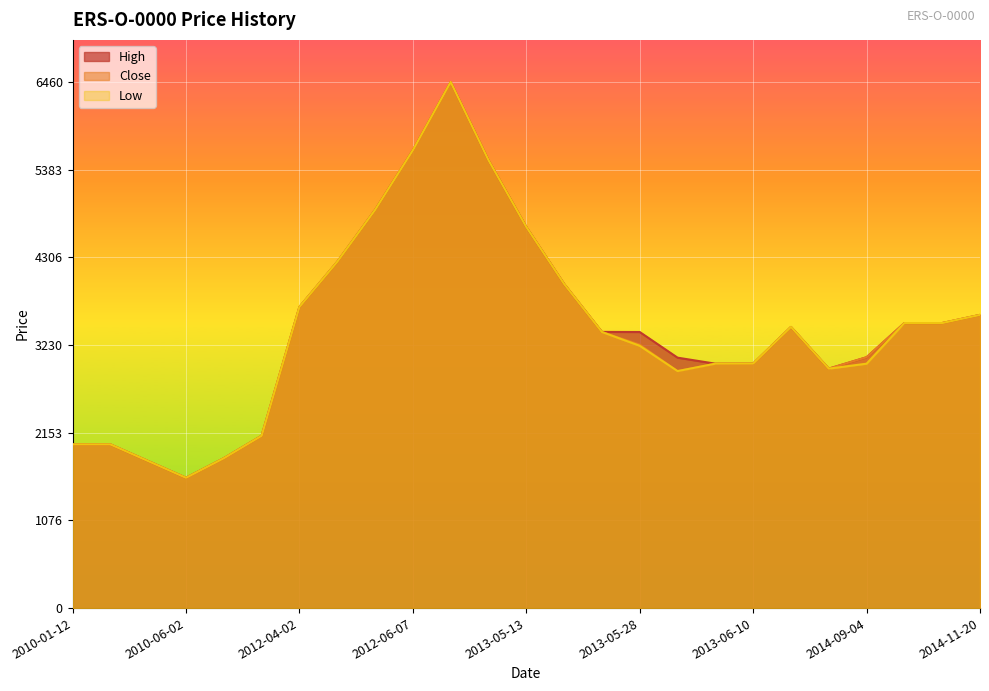

The Low series shows 2704 at 2010-01-12. True or false?

False